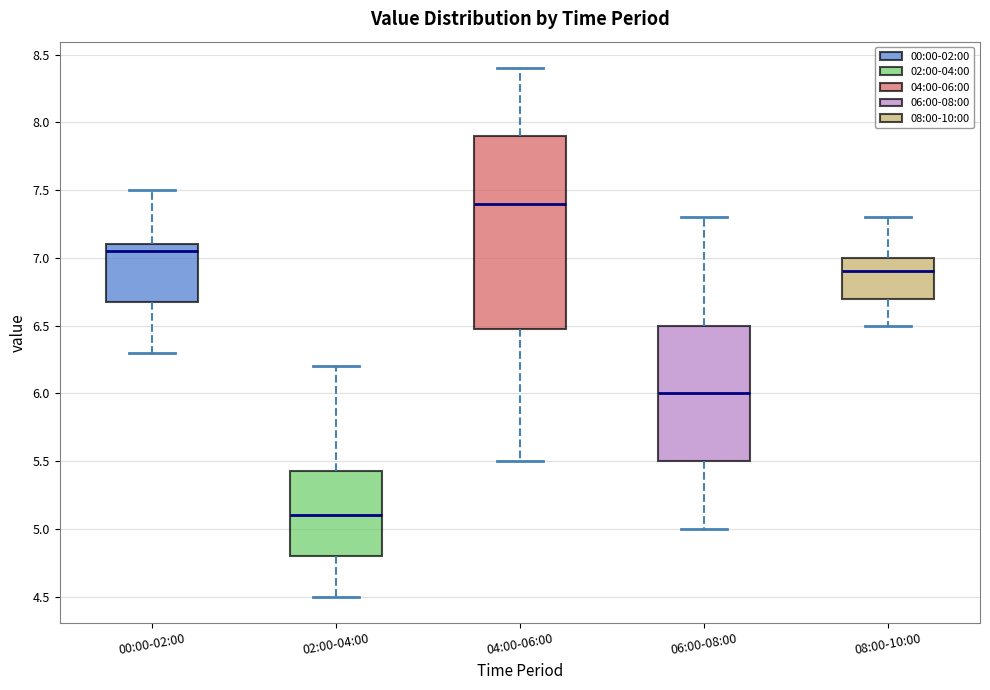

Reading left to right, read every box against the y-axis: the position of its median line, the range the box covers, and the ends of its whiskers. The values are not printed on the chart, so give them approximately, as read against the axis.

00:00-02:00: median 7.05, box 6.70 to 7.10, whiskers 6.30 to 7.50
02:00-04:00: median 5.10, box 4.80 to 5.45, whiskers 4.50 to 6.20
04:00-06:00: median 7.40, box 6.50 to 7.90, whiskers 5.50 to 8.40
06:00-08:00: median 6.00, box 5.50 to 6.50, whiskers 5.00 to 7.30
08:00-10:00: median 6.90, box 6.70 to 7.00, whiskers 6.50 to 7.30